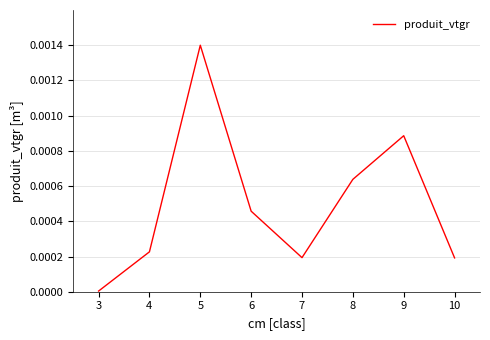

The chart shows a value of 0.0 at 6. True or false?

True